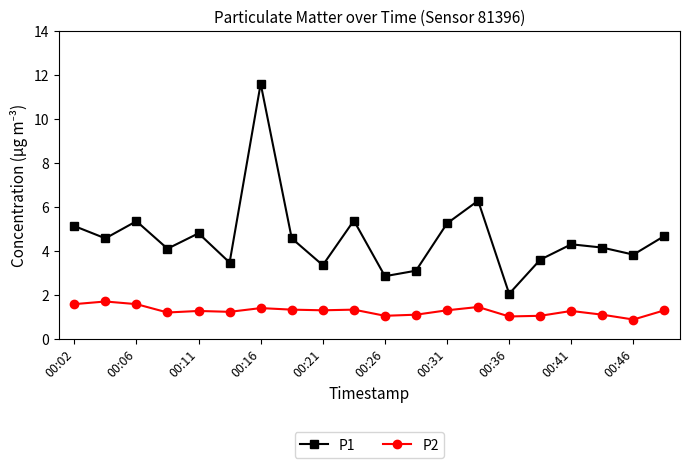

True or false: P2 has more than 2 interior local peaks.

True